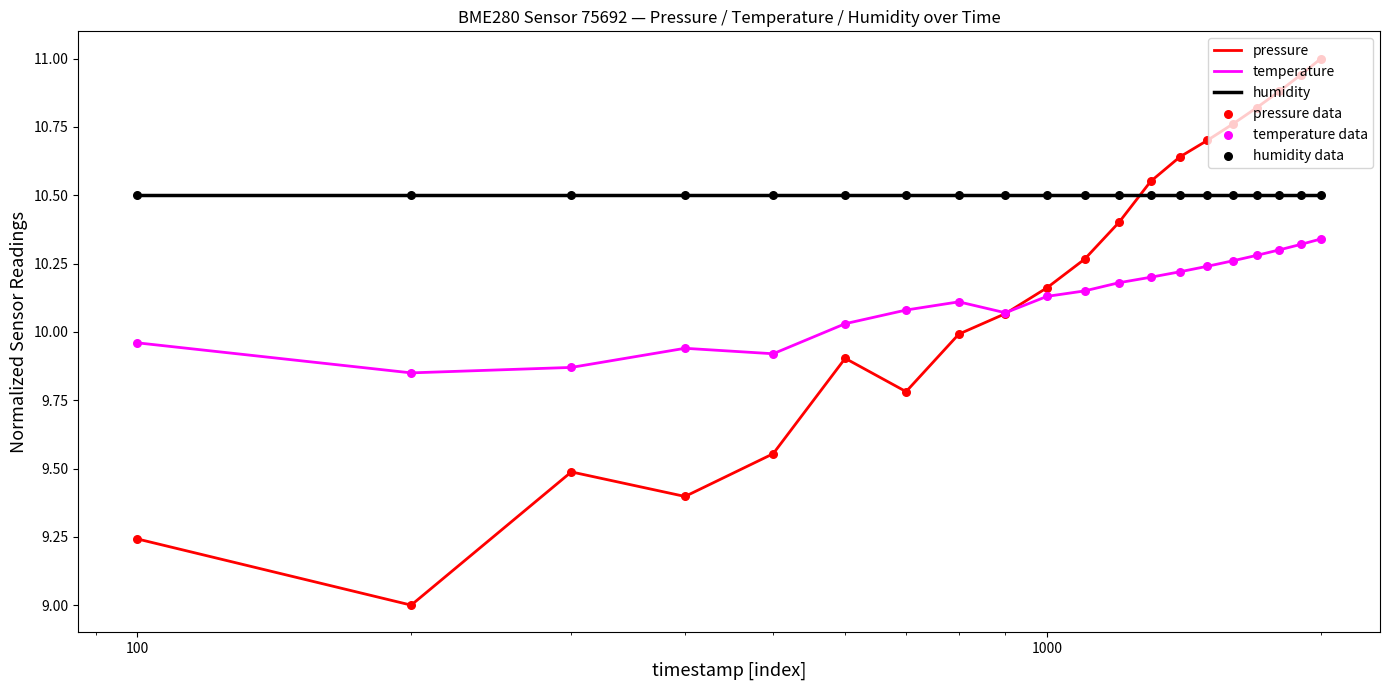

Which series has the largest range (max minus min)?

pressure